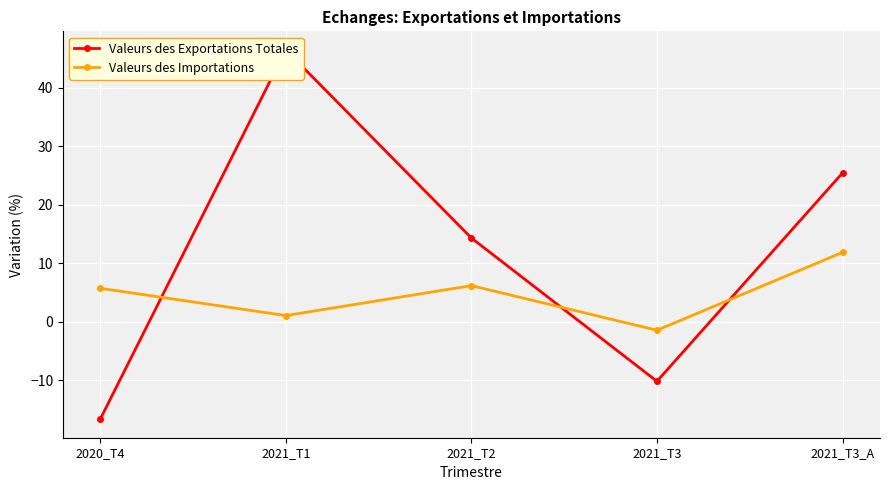

What is the sum of all Valeurs des Exportations Totales values?

59.5